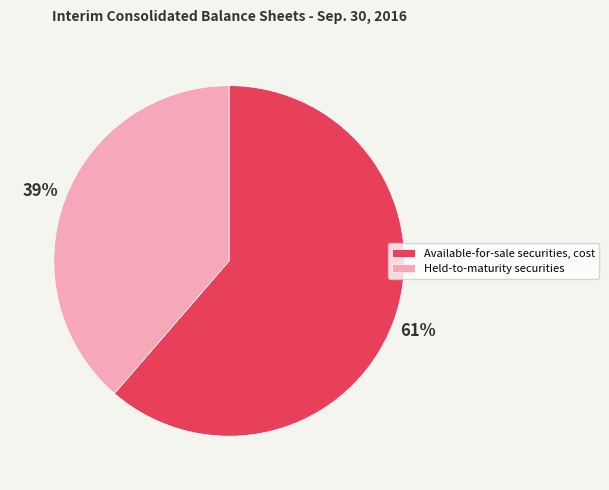

What percentage is the Held-to-maturity securities slice, to the nearest percent?

39%